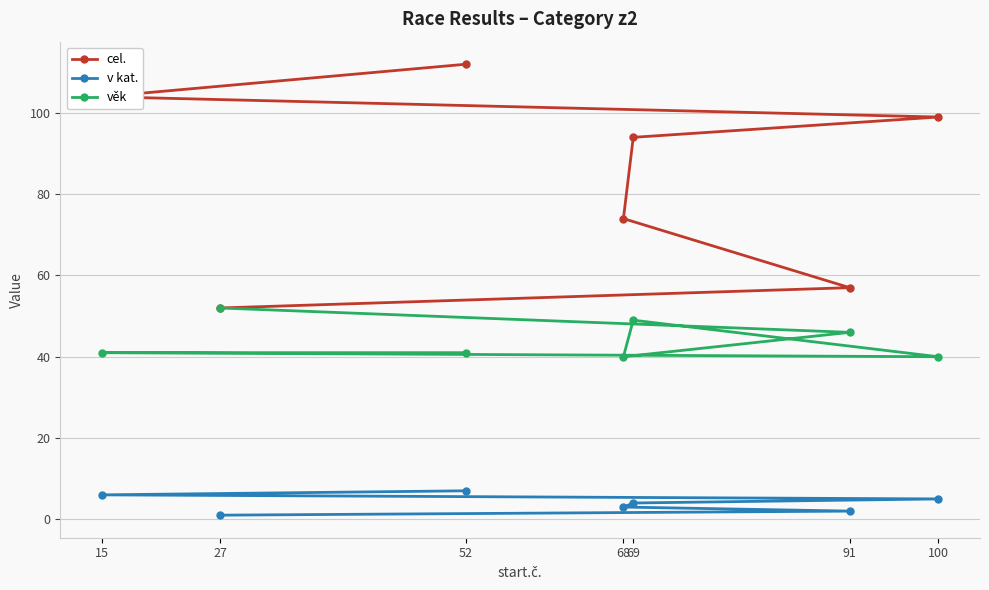

Reading left to right, extract all data points from this chart.

cel.: 15=104	27=52	52=112	68=74	69=94	91=57	100=99
v kat.: 15=6	27=1	52=7	68=3	69=4	91=2	100=5
věk: 15=41	27=52	52=41	68=40	69=49	91=46	100=40